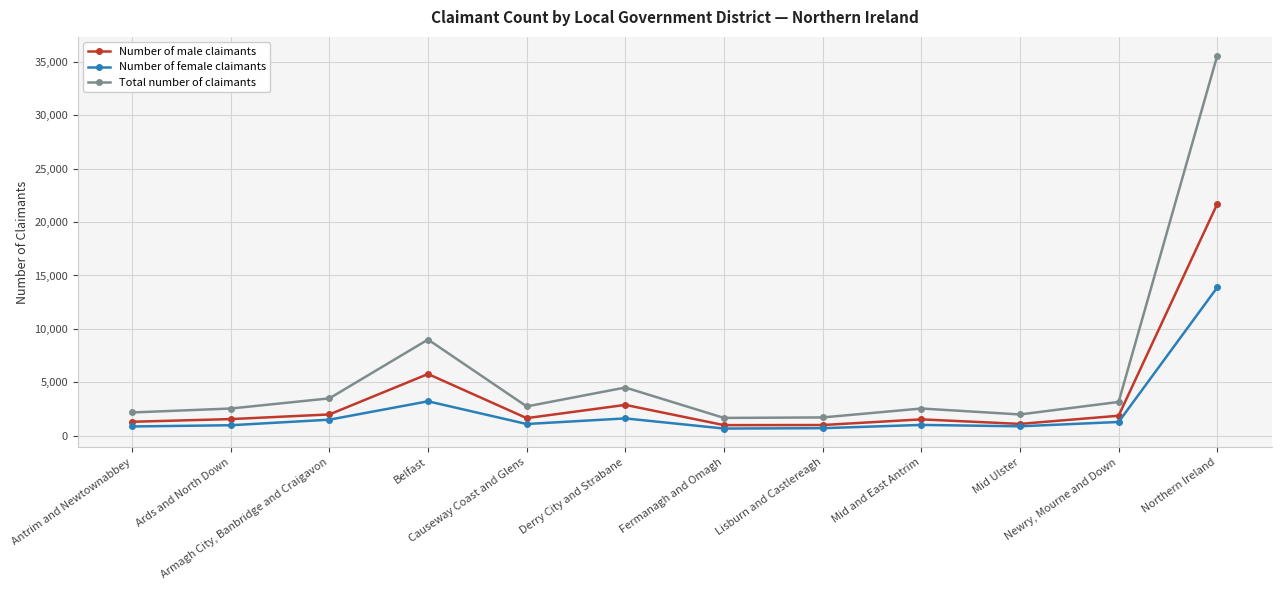

Rank the series by their average value, from lowest to highest.

Number of female claimants, Number of male claimants, Total number of claimants